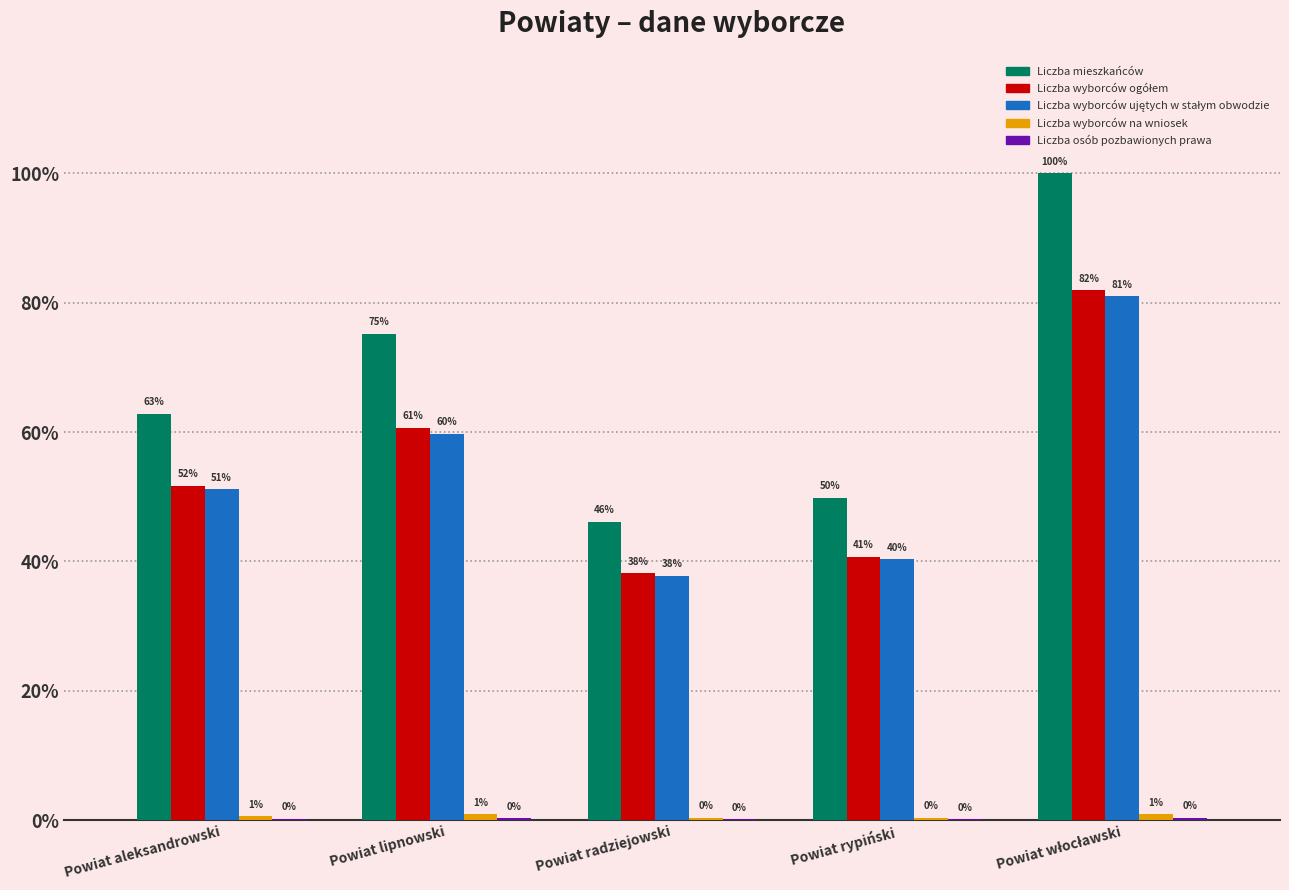

Which category has the lowest value across all series?

Powiat rypiński